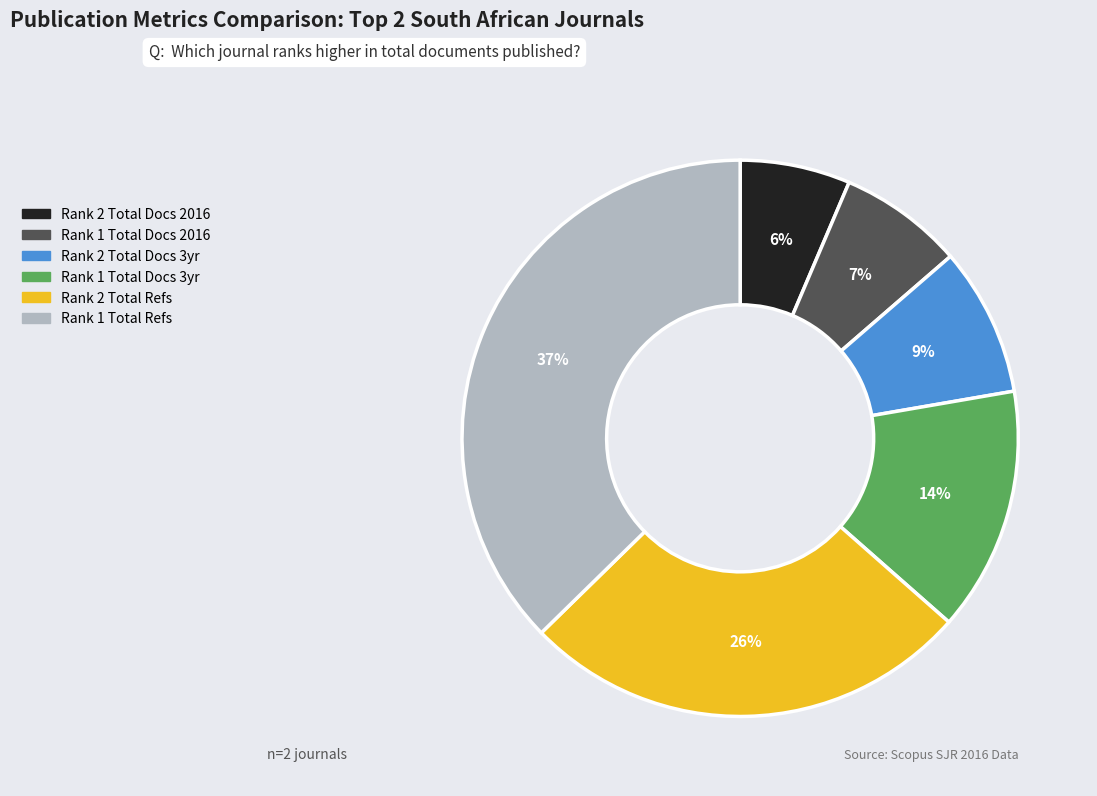

To the nearest percent, what is the difference between the Rank 1 Total Docs 3yr and Rank 1 Total Docs 2016 slice percentages?

7%